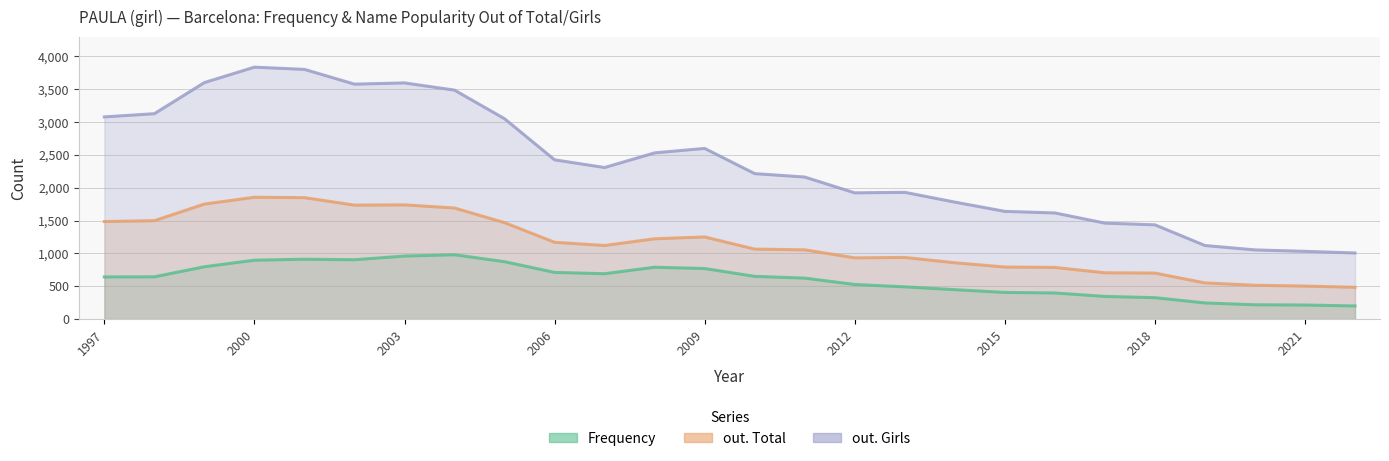

How many values in the Frequency series are below 643?

13